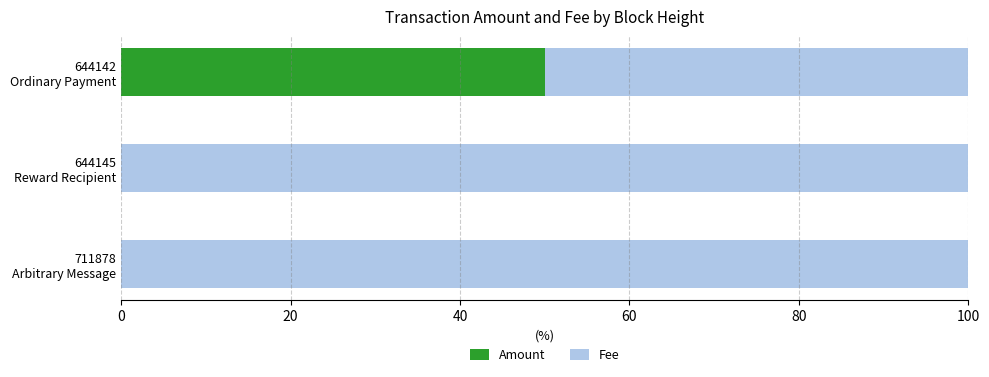

What is the highest value of the Amount series?

50